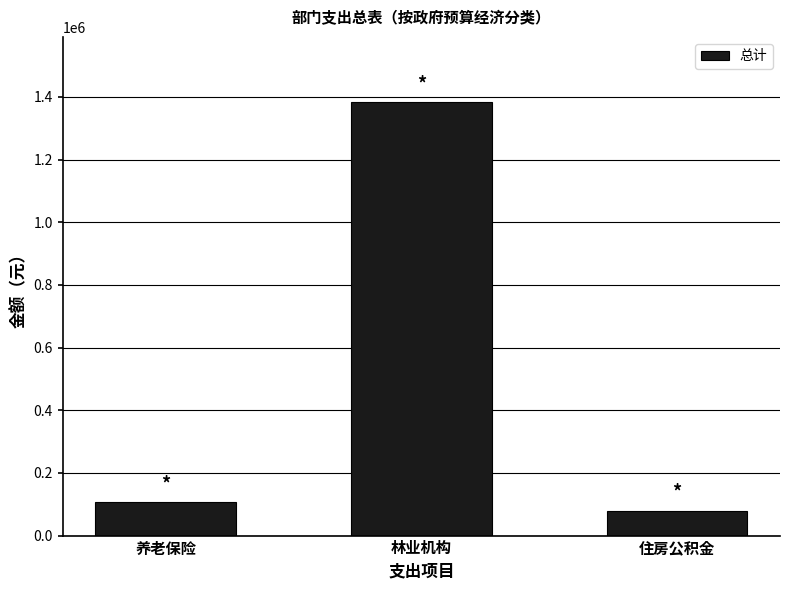

What is the sum of all values?

1569906.6